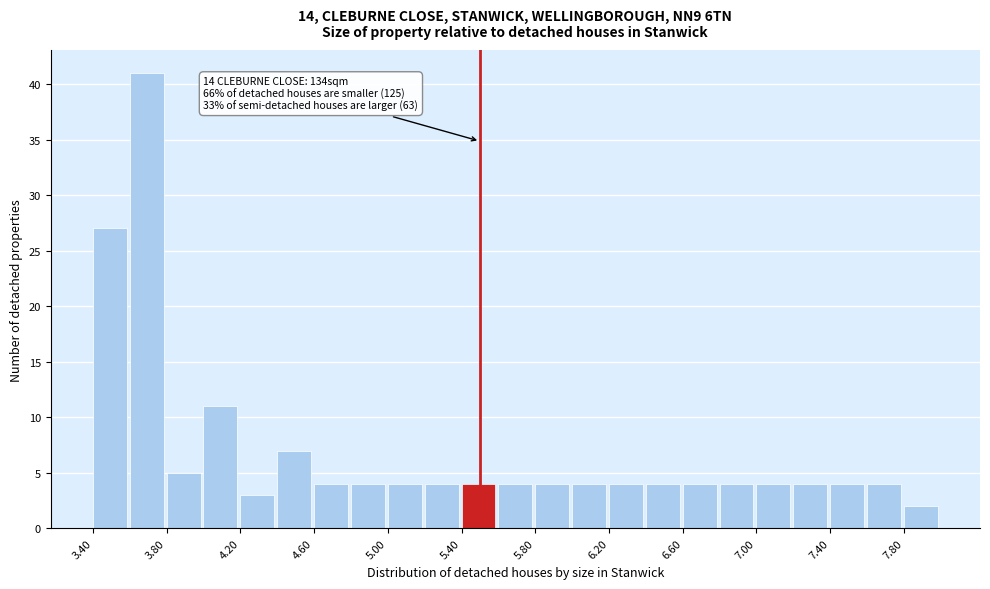

Over which range of the x-axis is the bar tallest?

3.6 to 3.8